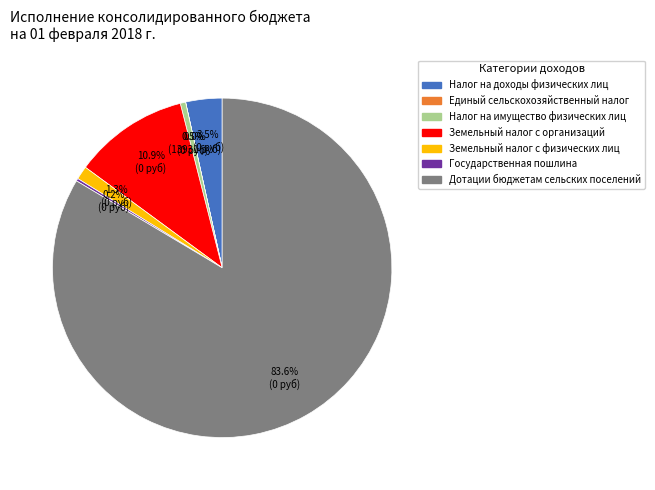

To the nearest percent, what percentage of the pie is Налог на имущество физических лиц?

1%